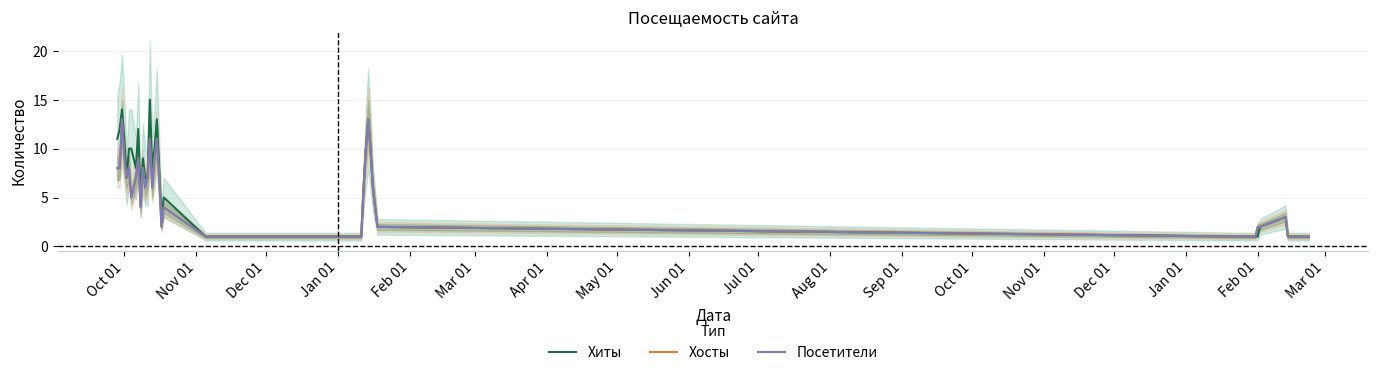

How many interior local valleys does the Хиты series have?

5